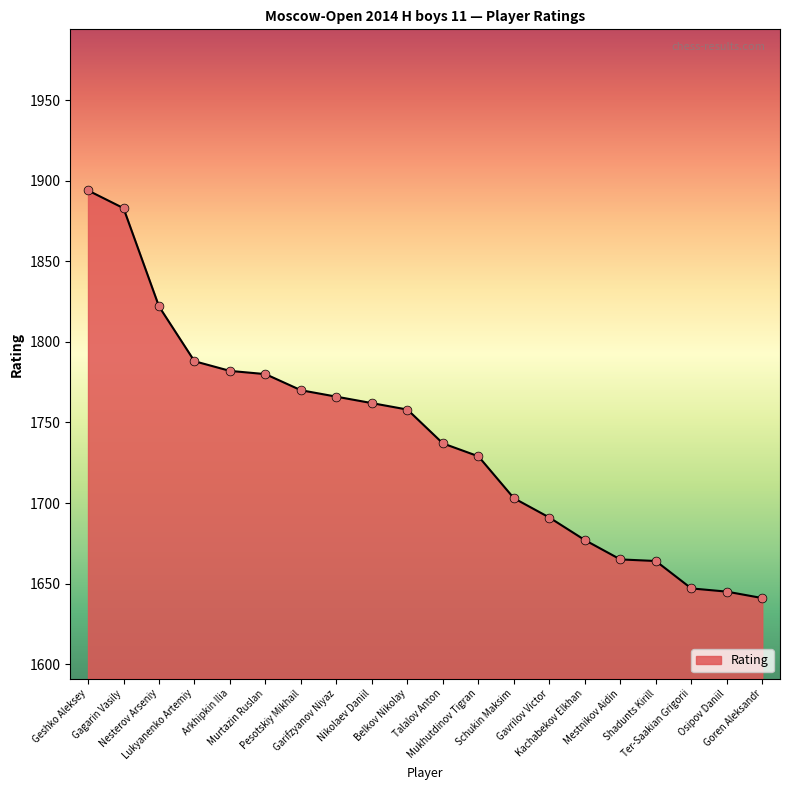

Which has a higher value, Mukhutdinov Tigran or Nesterov Arseniy?

Nesterov Arseniy